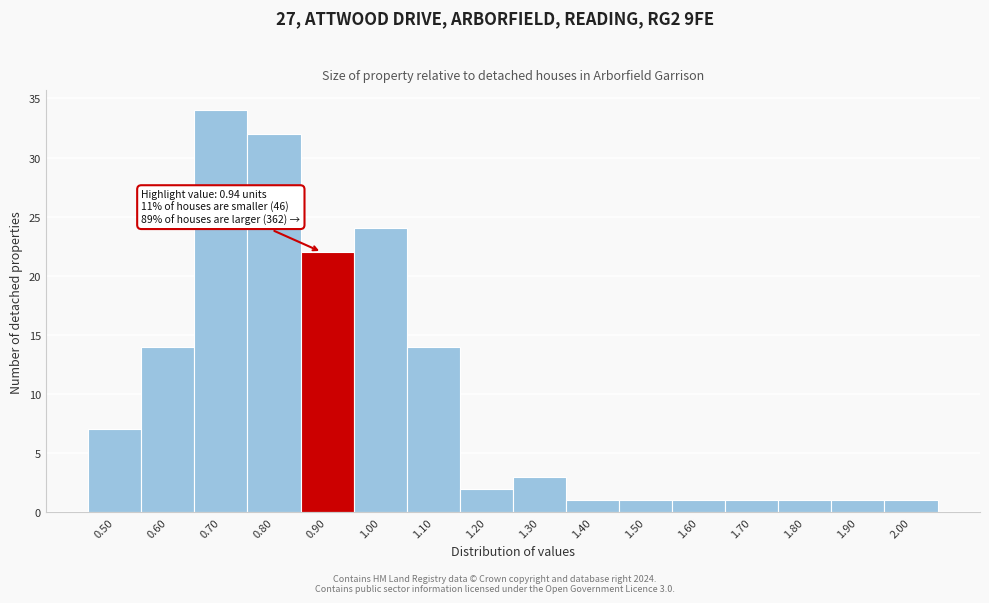

Reading left to right, transcribe all the data shown in this chart.

7	14	34	32	22	24	14	2	3	1	1	1	1	1	1	1